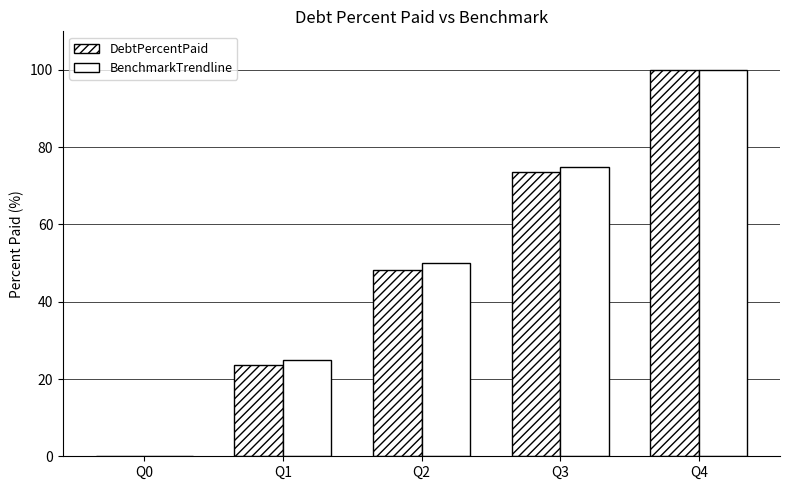

How many values in DebtPercentPaid are above zero?

4